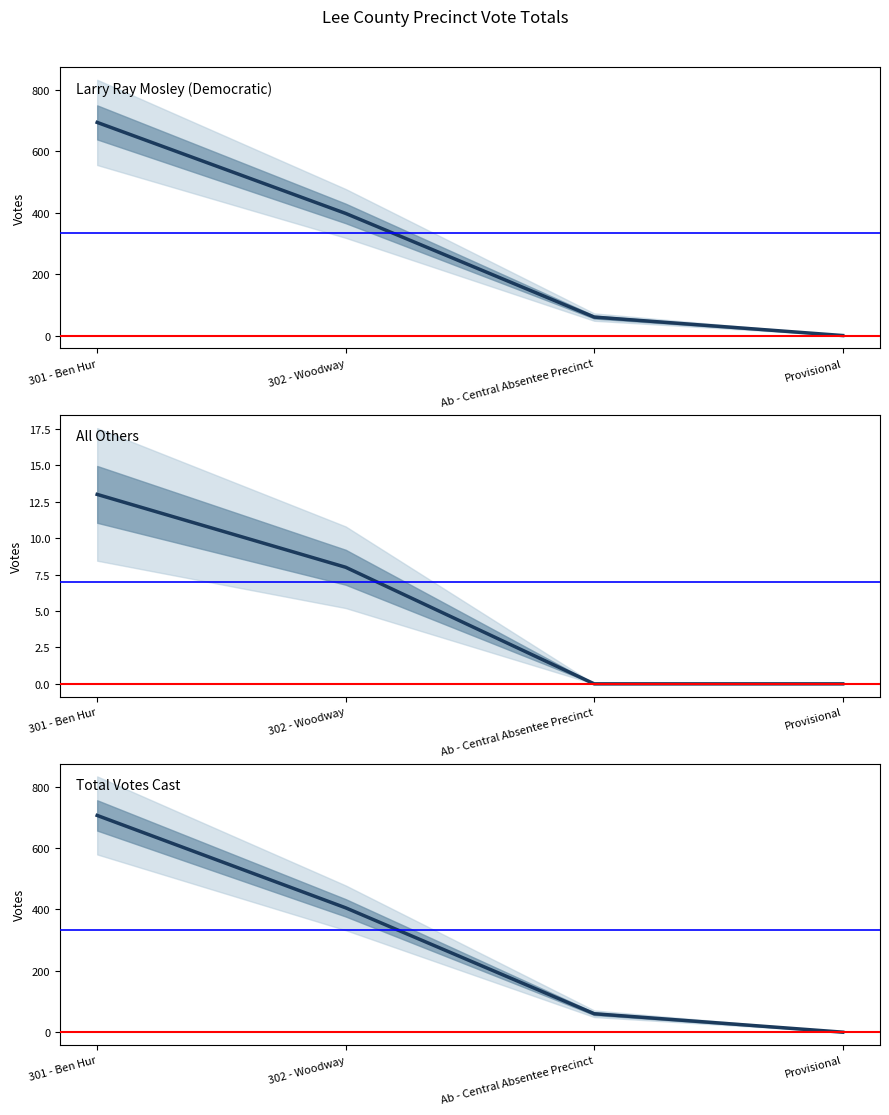

How many lines are shown in the chart?

3